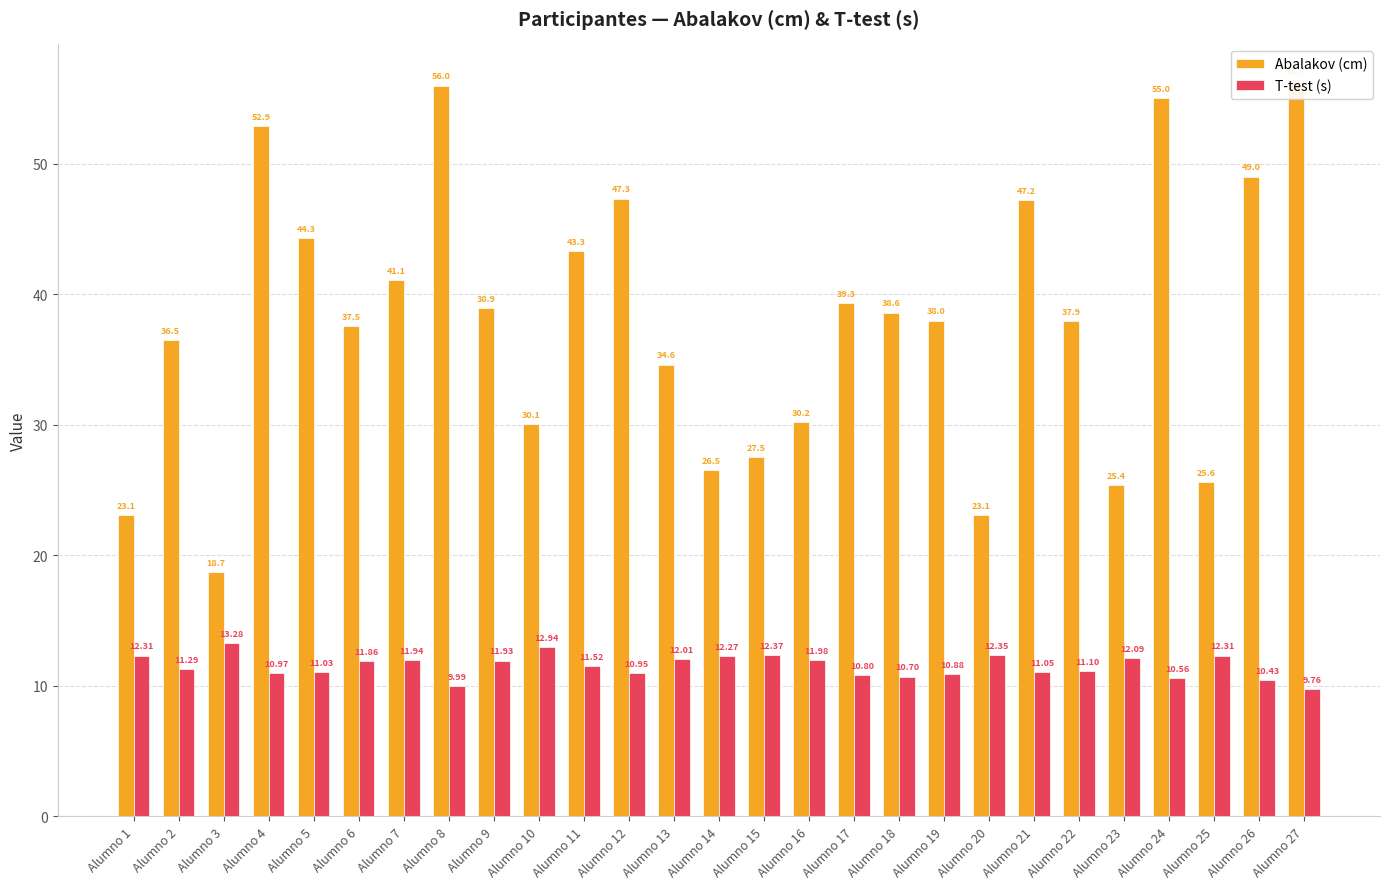

How many bars are there in total?

54